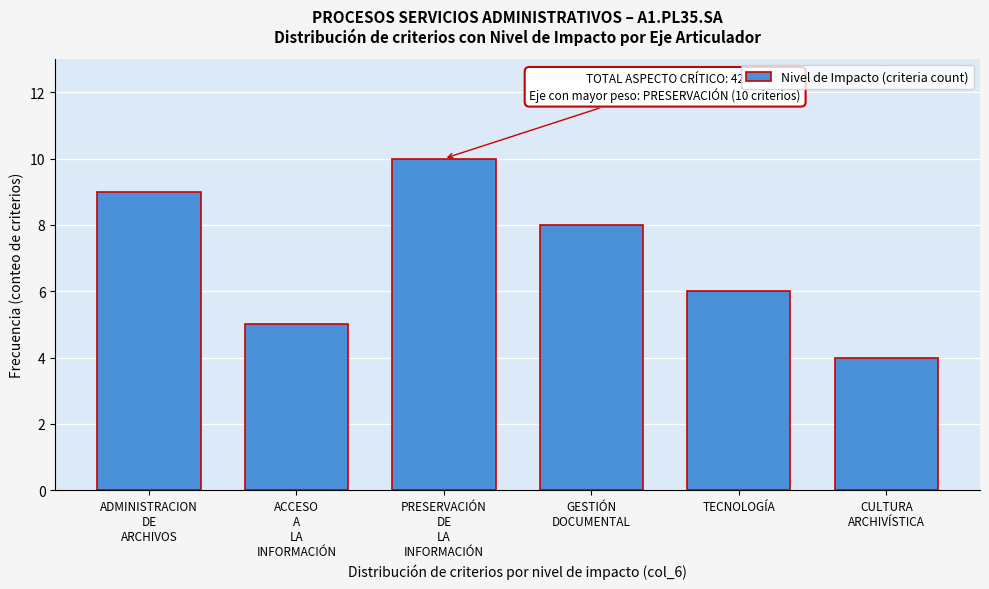

What is the smallest value displayed?

4